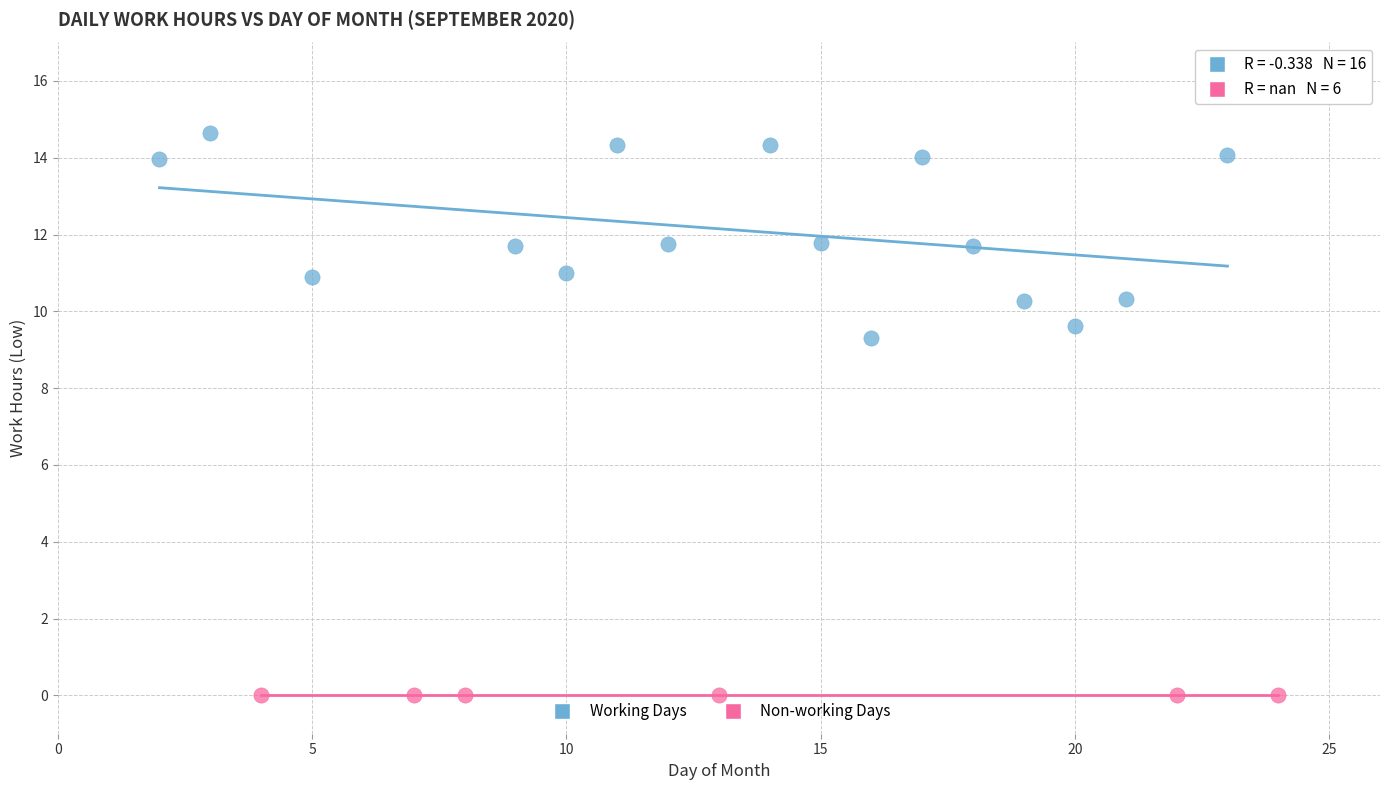

Which series contains the lowest Y value?

Non-working Days